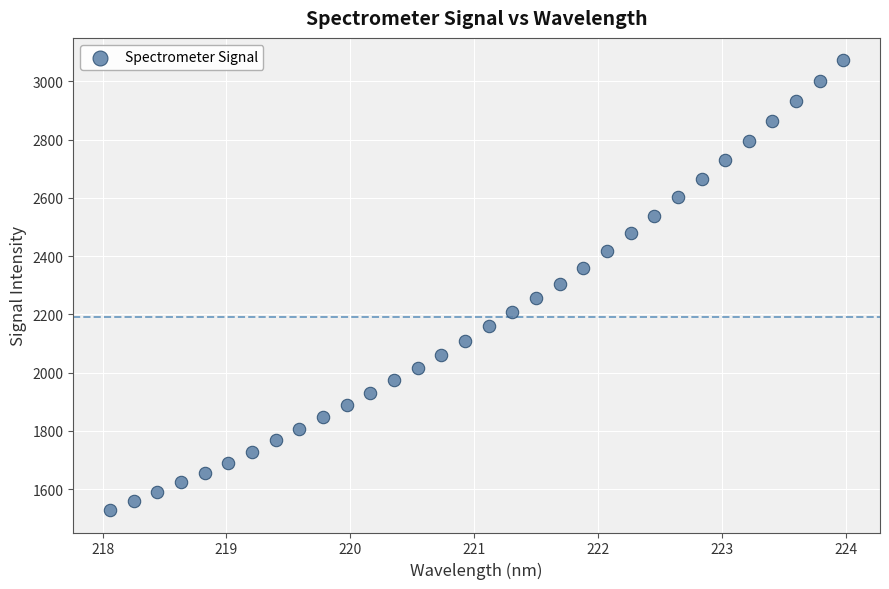

What is the range of Y values (max minus min)?

1543.1